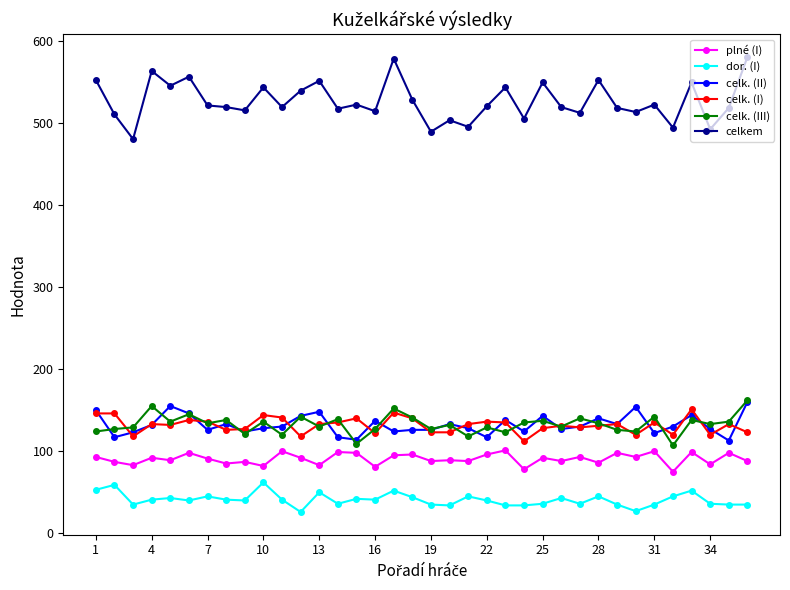

At how many categories does at least one series exceed 346?

36